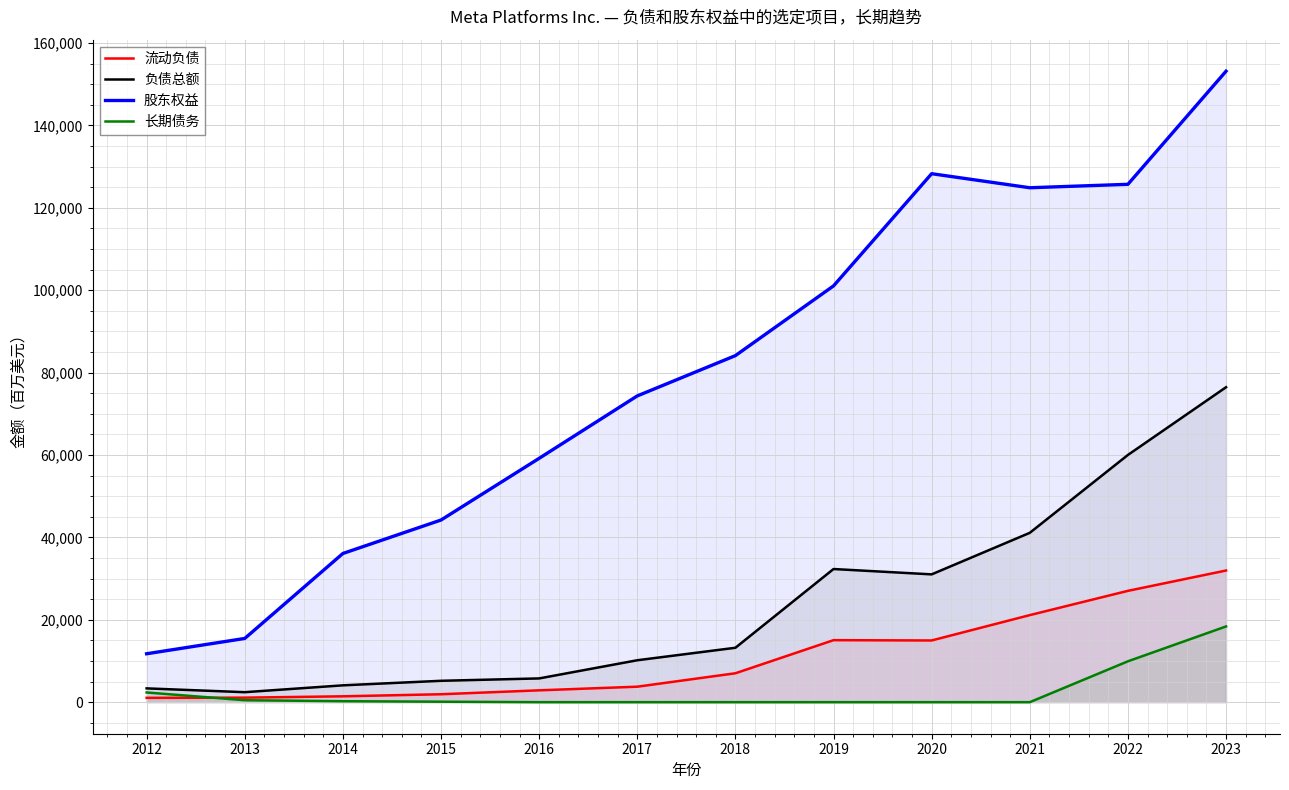

What is the spread (max minus min) of values at 2014?

35863